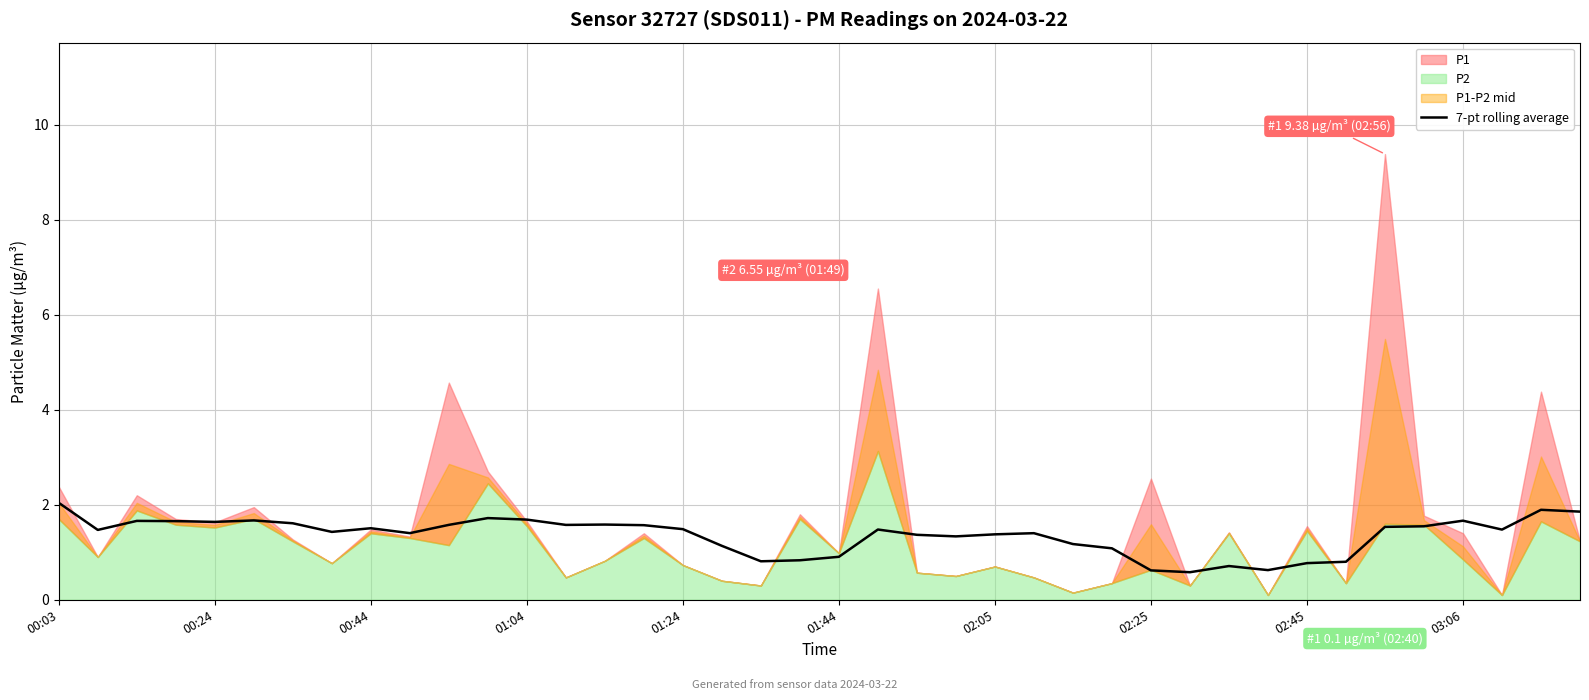

Reading right to left, list all the values displayed in this chart.

1.9	1.9	1.5	1.7	1.5	1.5	0.8	0.8	0.6	0.7	0.6	0.6	1.1	1.2	1.4	1.4	1.3	1.4	1.5	0.9	0.8	0.8	1.1	1.5	1.6	1.6	1.6	1.7	1.7	1.6	1.4	1.5	1.4	1.6	1.7	1.6	1.7	1.7	1.5	2.0